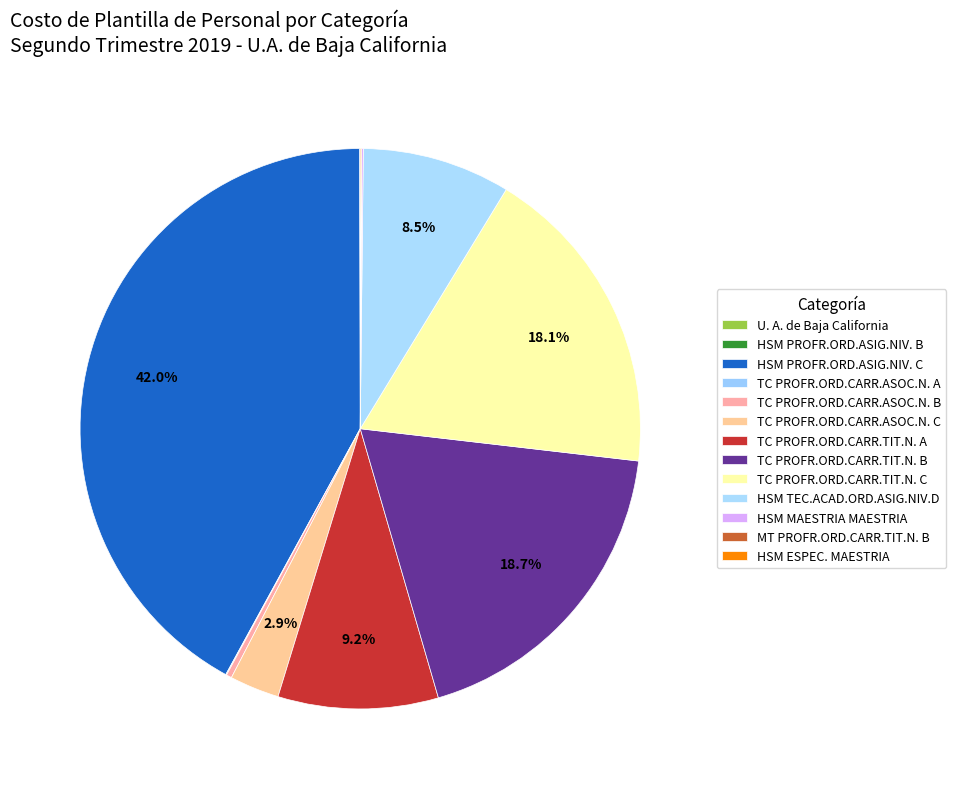

How many segments does this pie chart have?

13